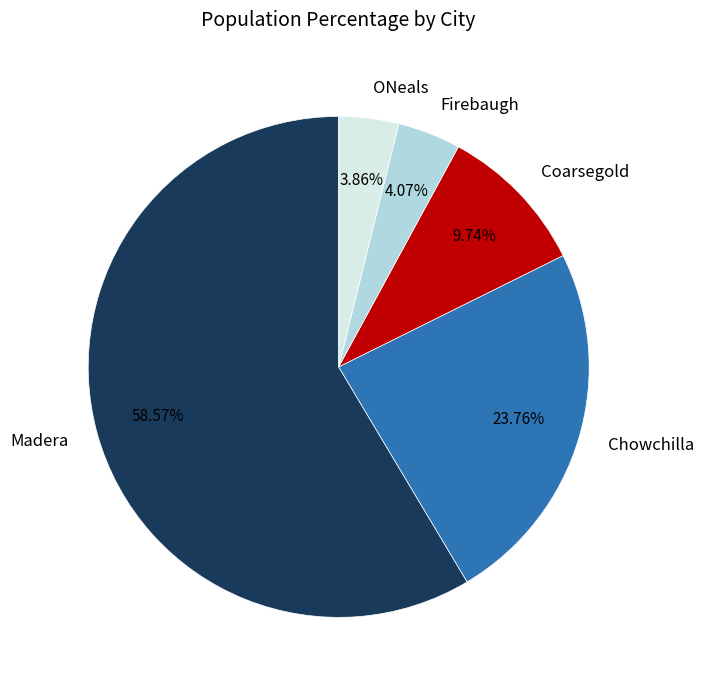

How many segments does this pie chart have?

5